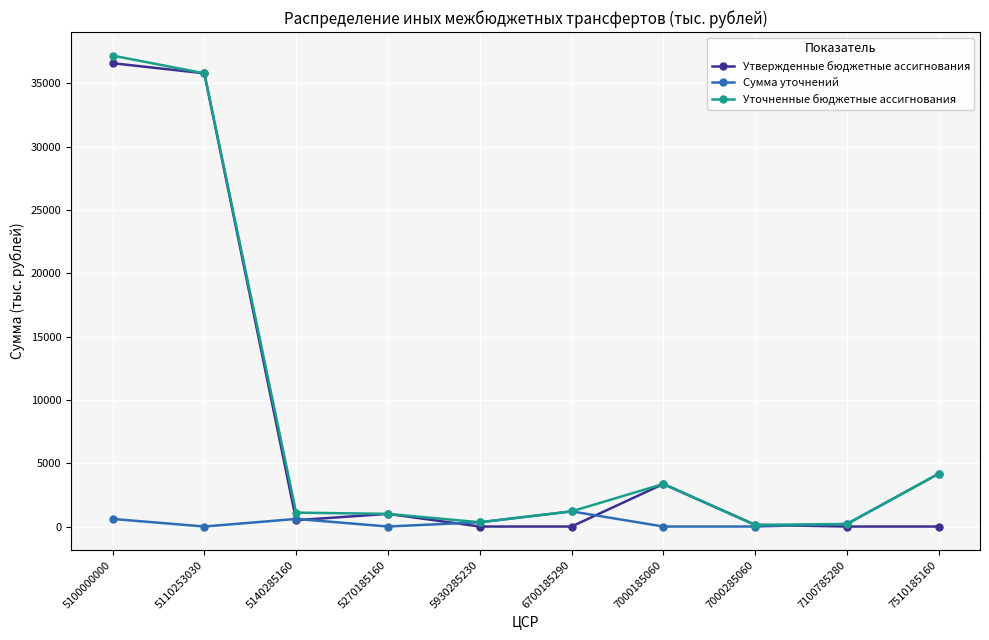

True or false: Сумма уточнений and Утвержденные бюджетные ассигнования cross at least once.

True